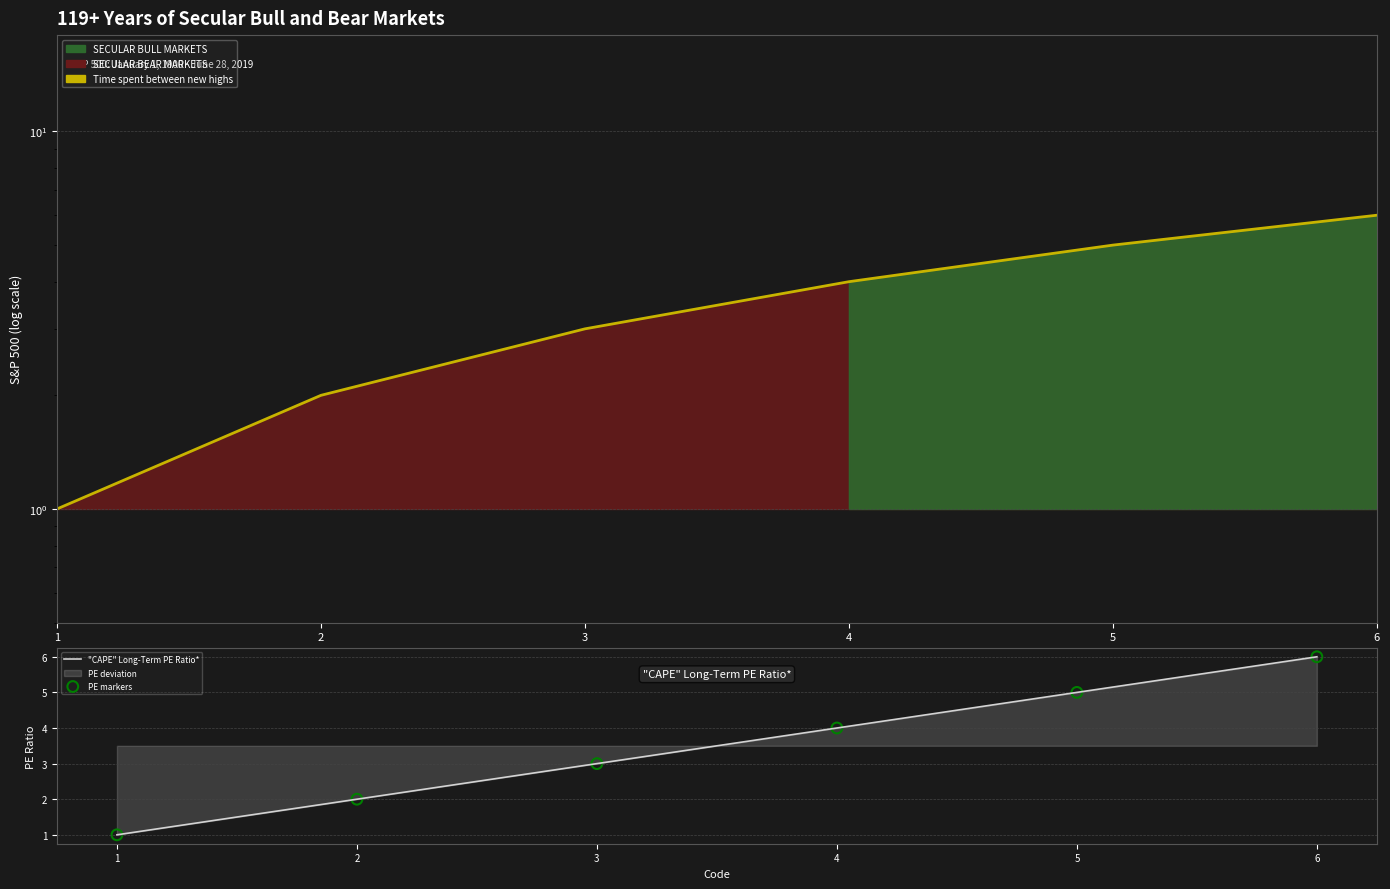

Is the value of "CAPE" Long-Term PE Ratio* at 2 greater than the value of Index Value at 1?

Yes